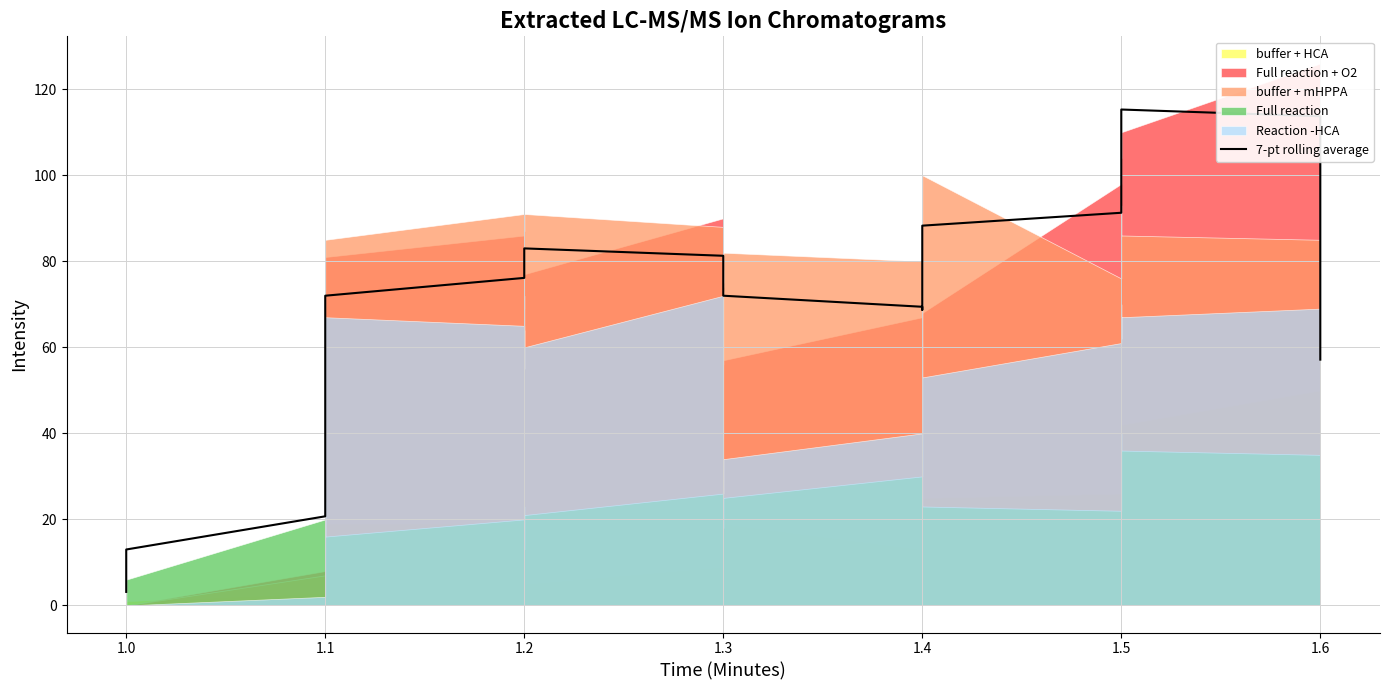

Reading left to right, extract all data points from this chart.

3.1	7.3	13.0	20.7	28.7	39.9	52.1	63.6	72.0	76.1	78.6	80.0	81.3	82.6	83.0	81.3	79.4	77.4	76.0	73.7	72.0	69.4	68.7	70.4	76.3	82.6	88.3	91.3	96.6	104.4	112.4	115.3	113.7	110.3	108.6	92.9	74.9	57.1